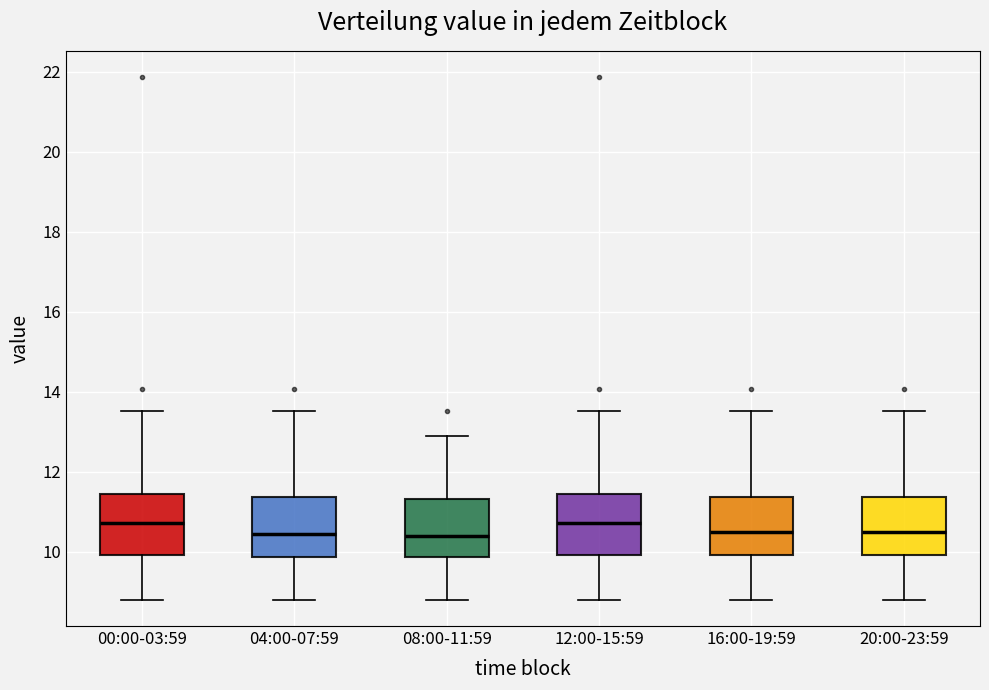

Where does the median line of the box for 16:00-19:59 sit on the y-axis? The values are not printed on the chart, so give them approximately, as read against the axis.

10.6